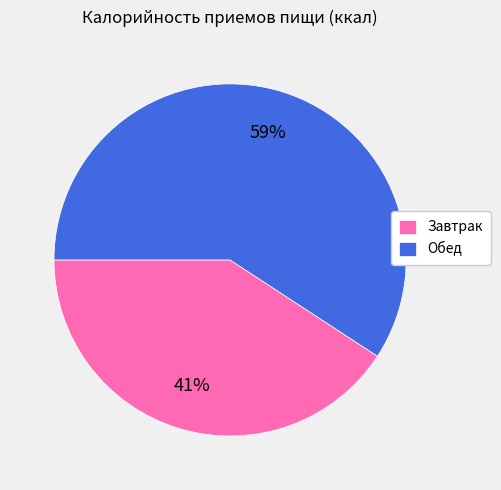

What is the smallest slice in the pie chart?

Завтрак